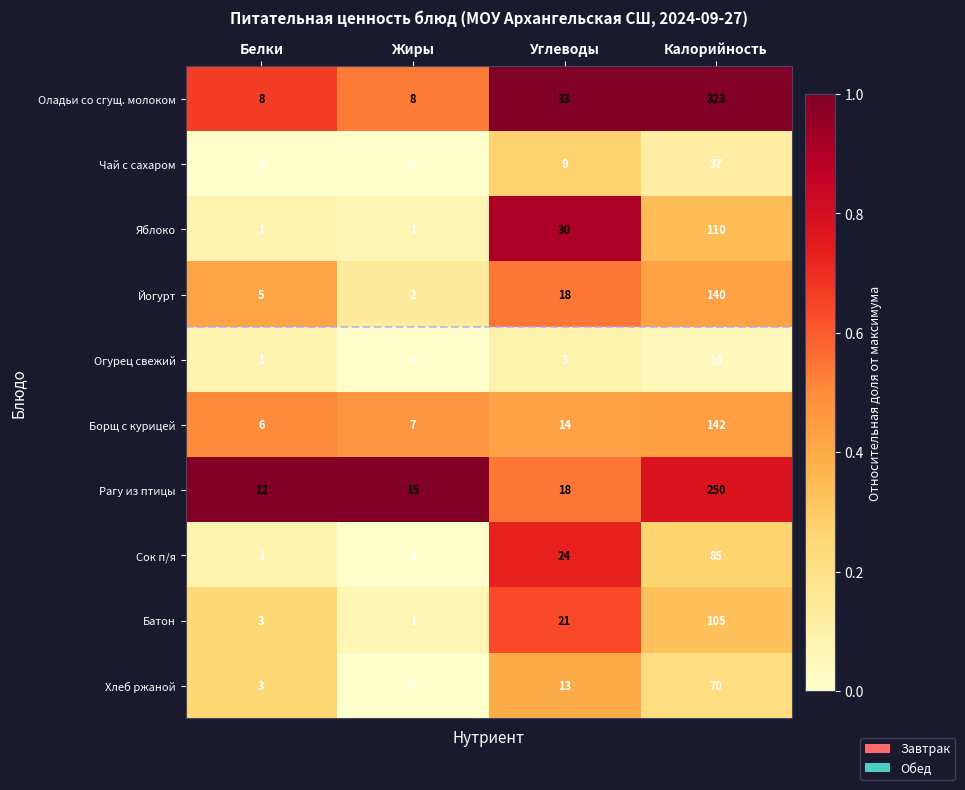

Where is Чай с сахаром nearest to the value 18?

Углеводы